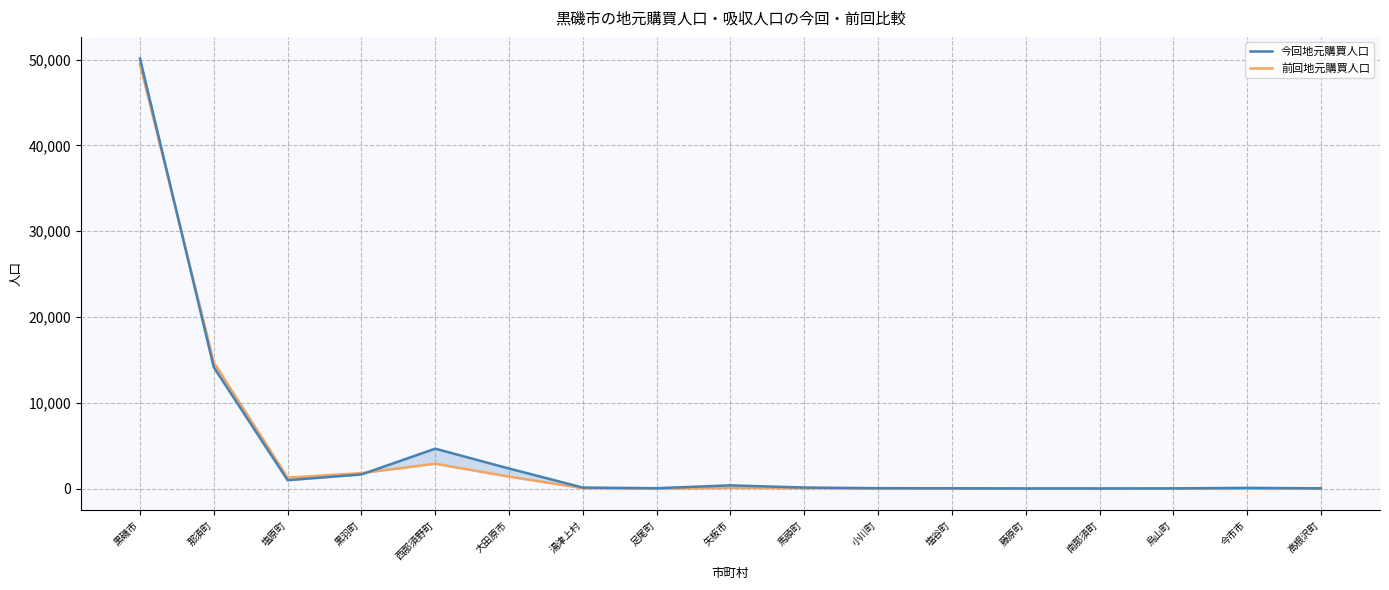

Reading left to right, what are all the values shown in this chart?

今回地元購買人口: 50148	14152	986	1656	4662	2347	128	54	386	131	57	44	26	23	33	94	38
前回地元購買人口: 49499	14722	1288	1812	2907	1401	63	0	106	66	9	13	0	0	2	0	4